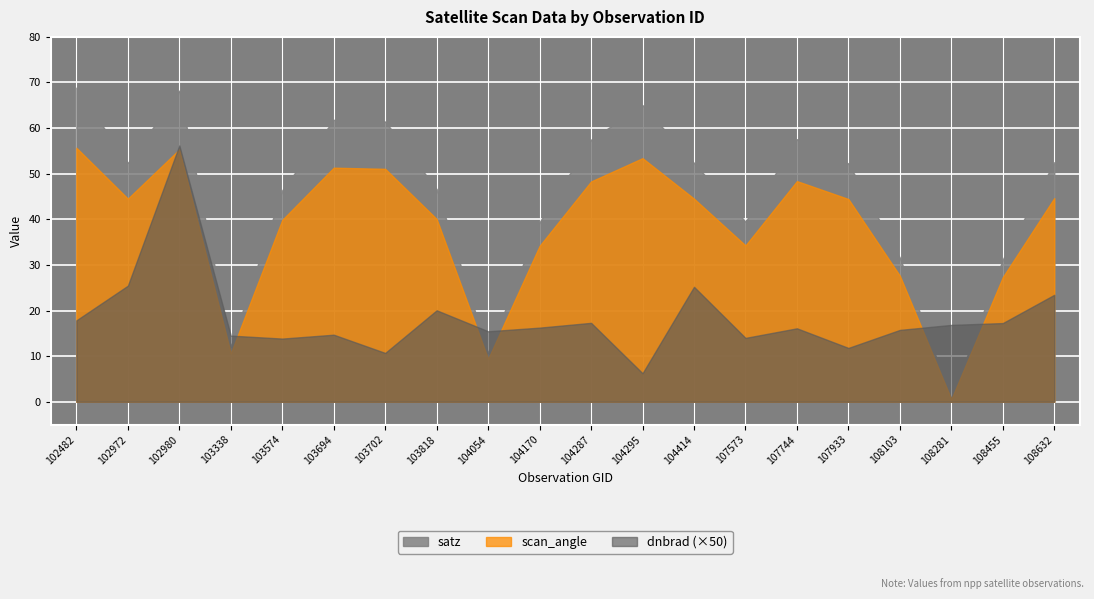

What is the difference between the second highest and minimum values in the scan_angle series?

54.8